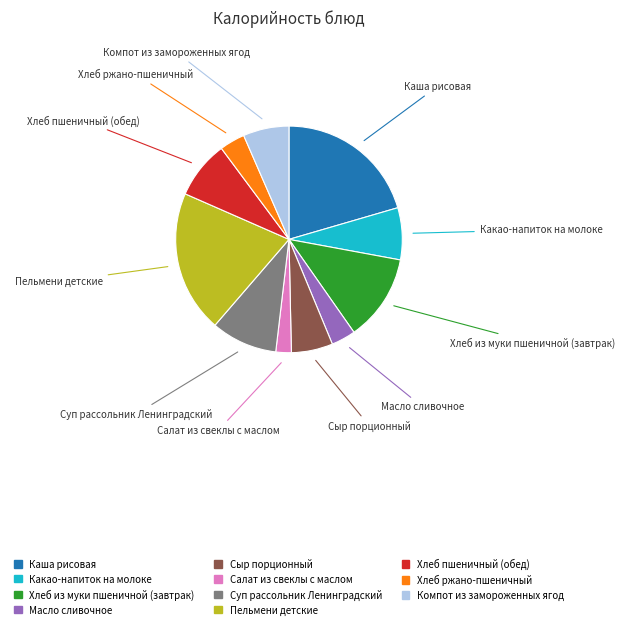

What is the smallest slice in the pie chart?

Салат из свеклы с маслом